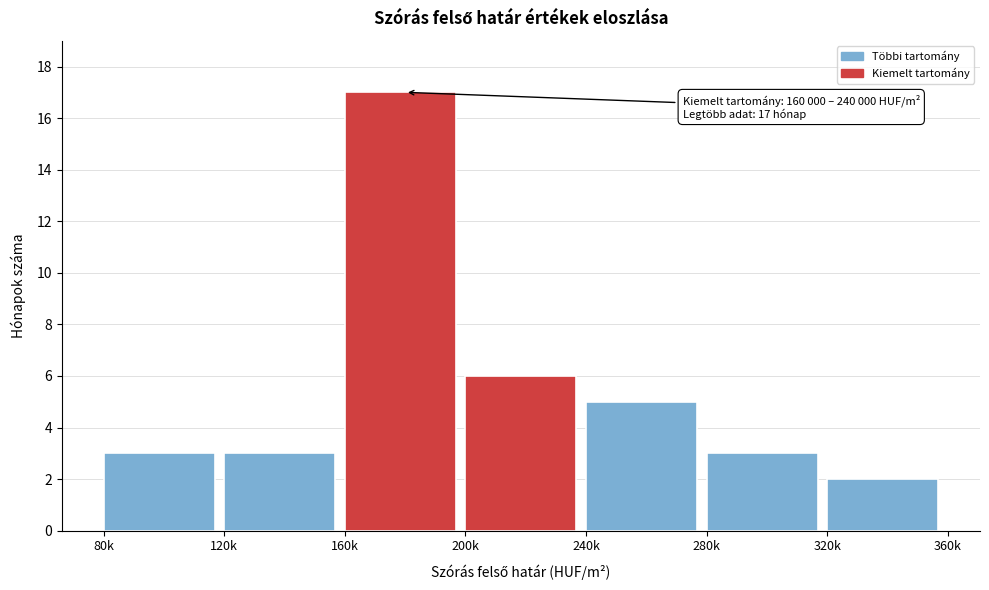

Reading right to left, list all the values displayed in this chart.

320k=2	280k=3	240k=5	200k=6	160k=17	120k=3	80k=3